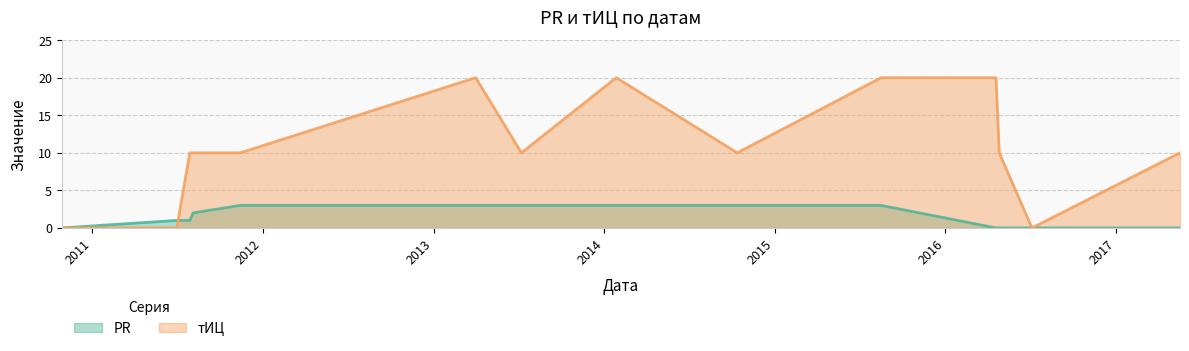

True or false: тИЦ has a value of 16 at 2013-07-08.

False